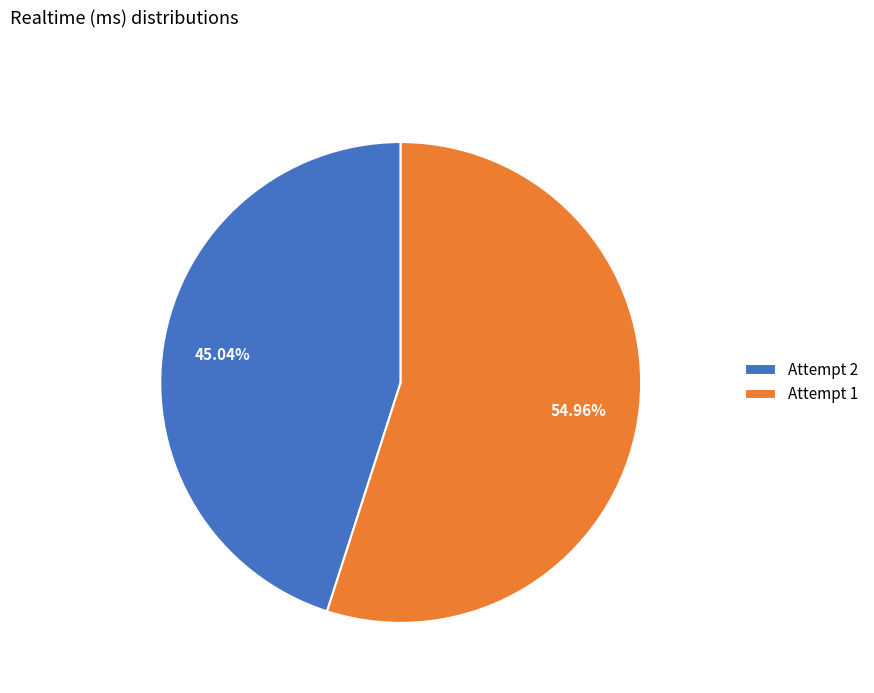

Which slice represents more than half of the pie?

Attempt 1